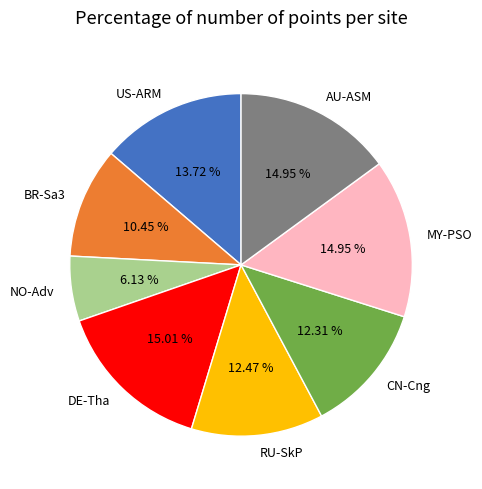

Which category has the smallest portion of the pie?

NO-Adv